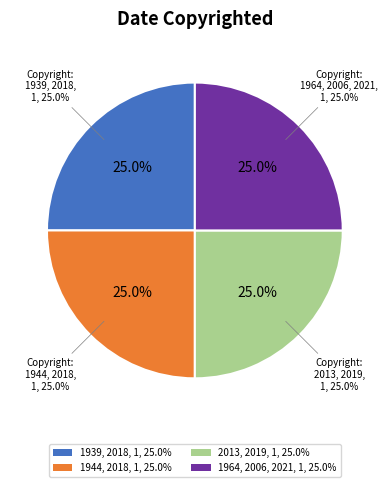

Which slice is the smallest?

1939, 2018